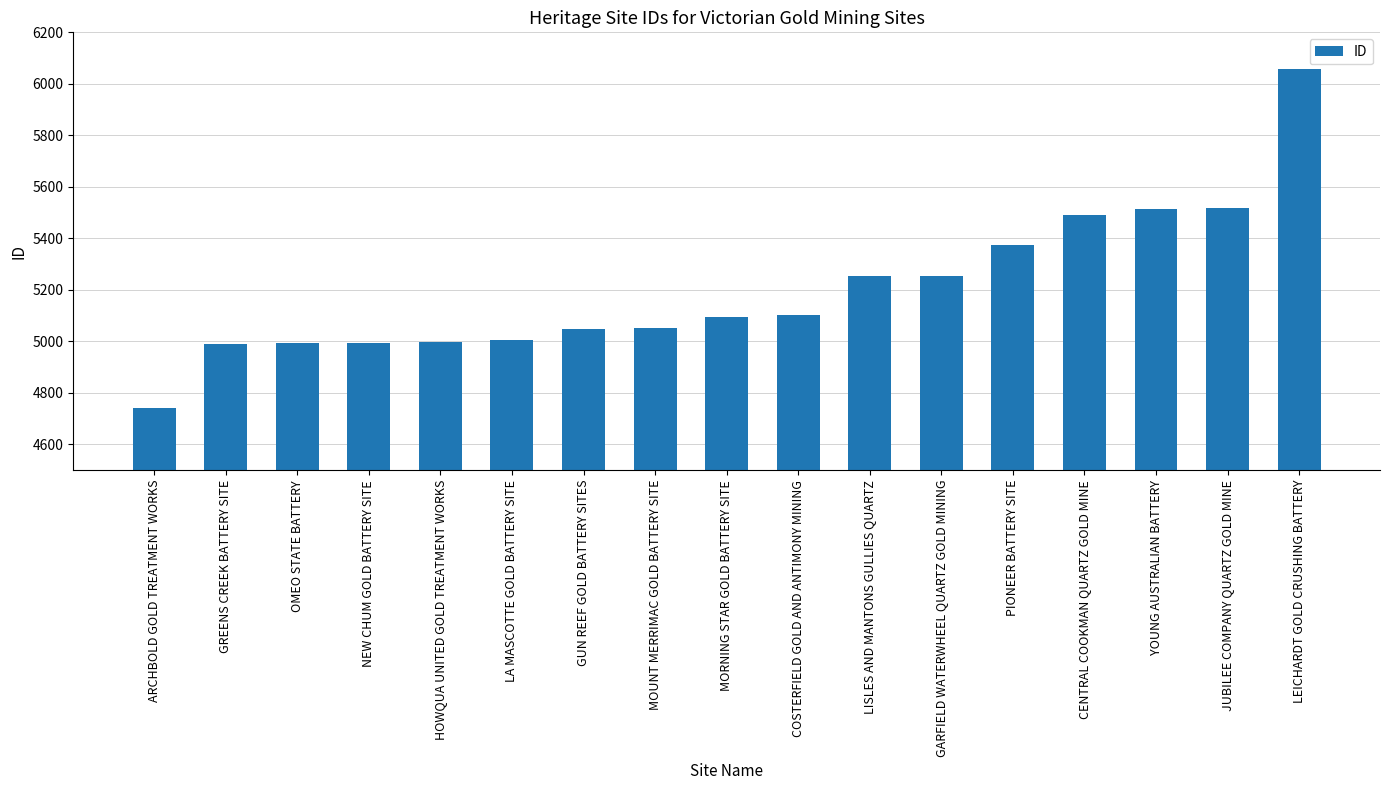

True or false: the data shows 7449 at HOWQUA UNITED GOLD TREATMENT WORKS.

False